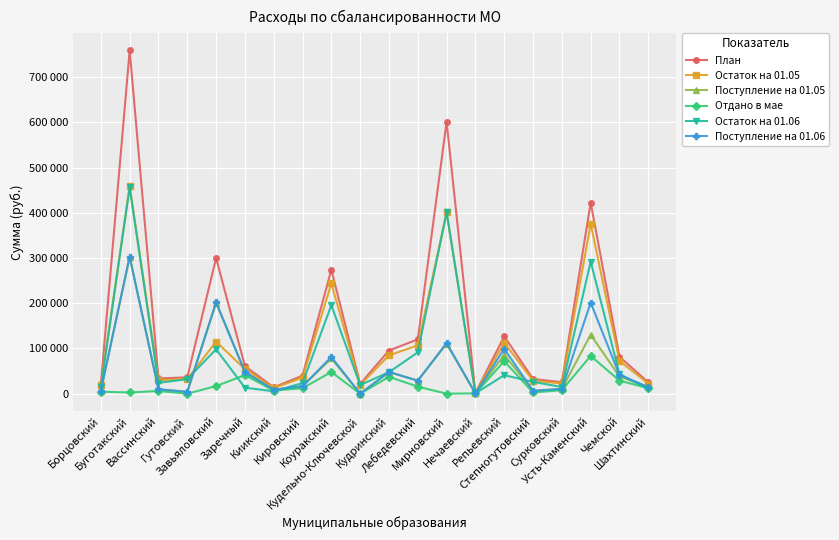

Which series changed the most between Завьяловский and Заречный?

План